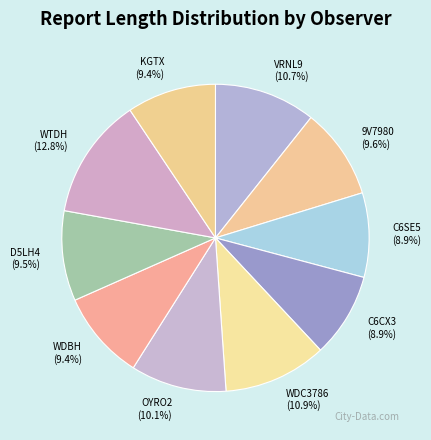

Which category has the biggest portion of the pie?

WTDH